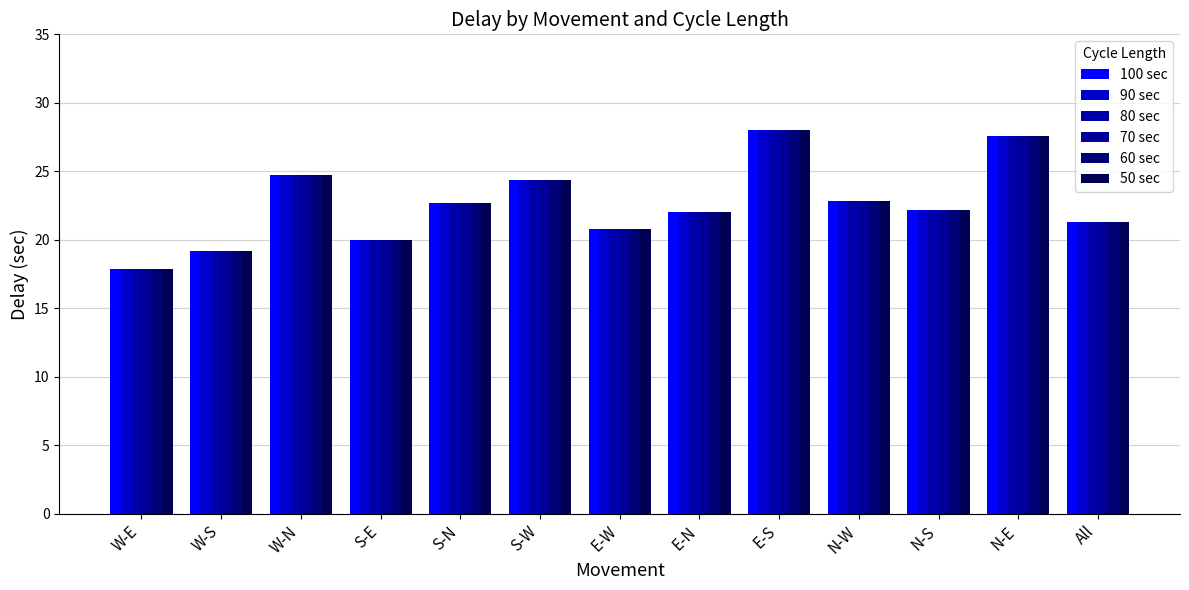

How many bars are there in total?

78